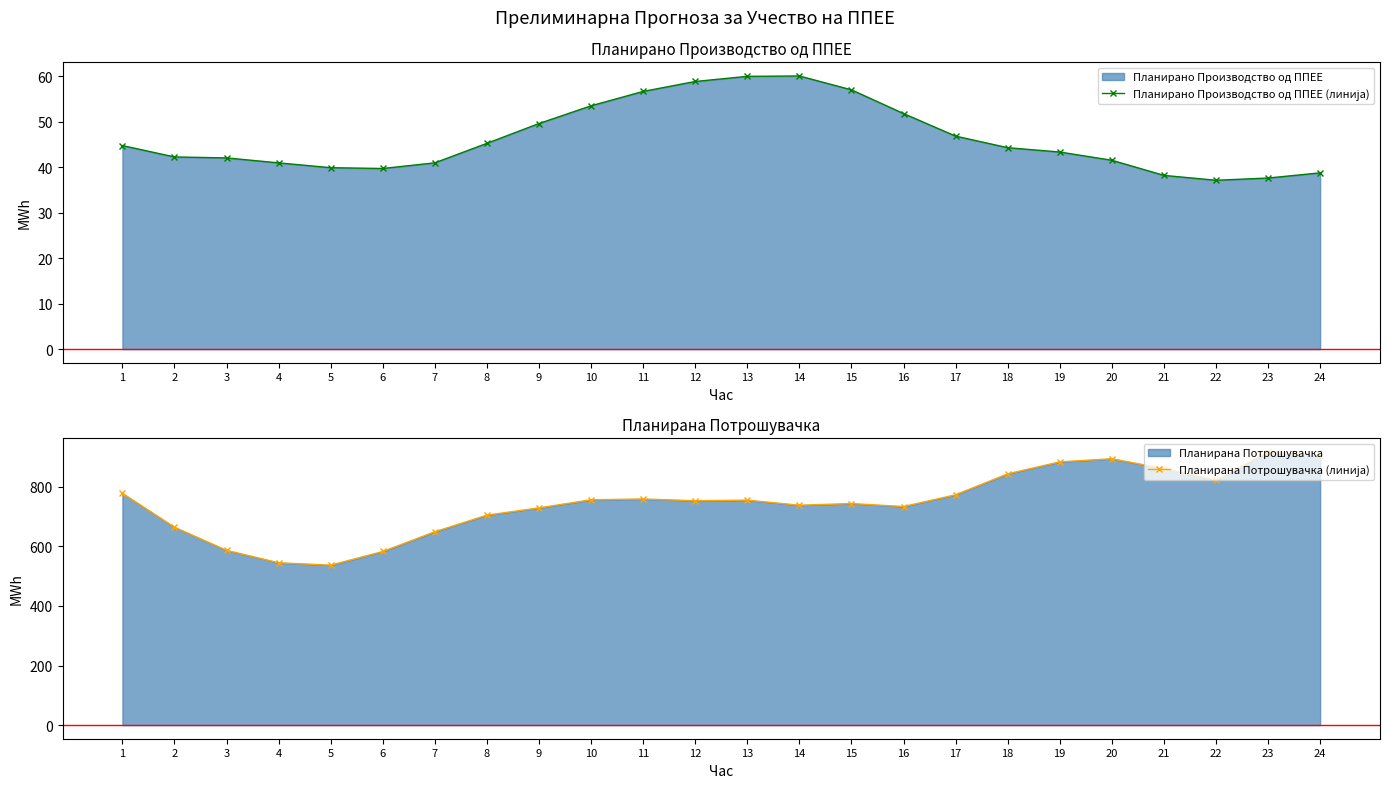

What is the difference between the Планирана Потрошувачка (линија) values at 20 and 7?

245.1